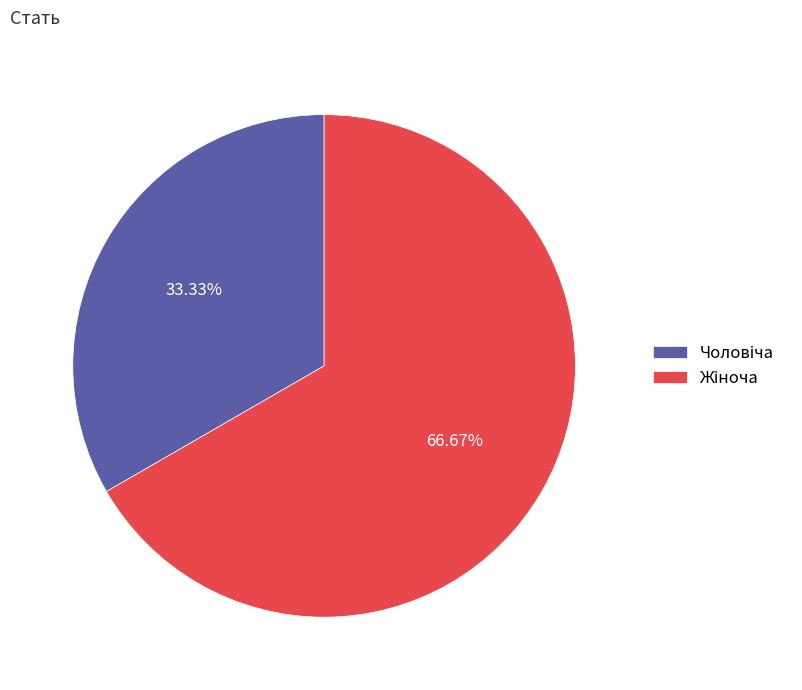

Is there a majority slice in this chart?

Yes